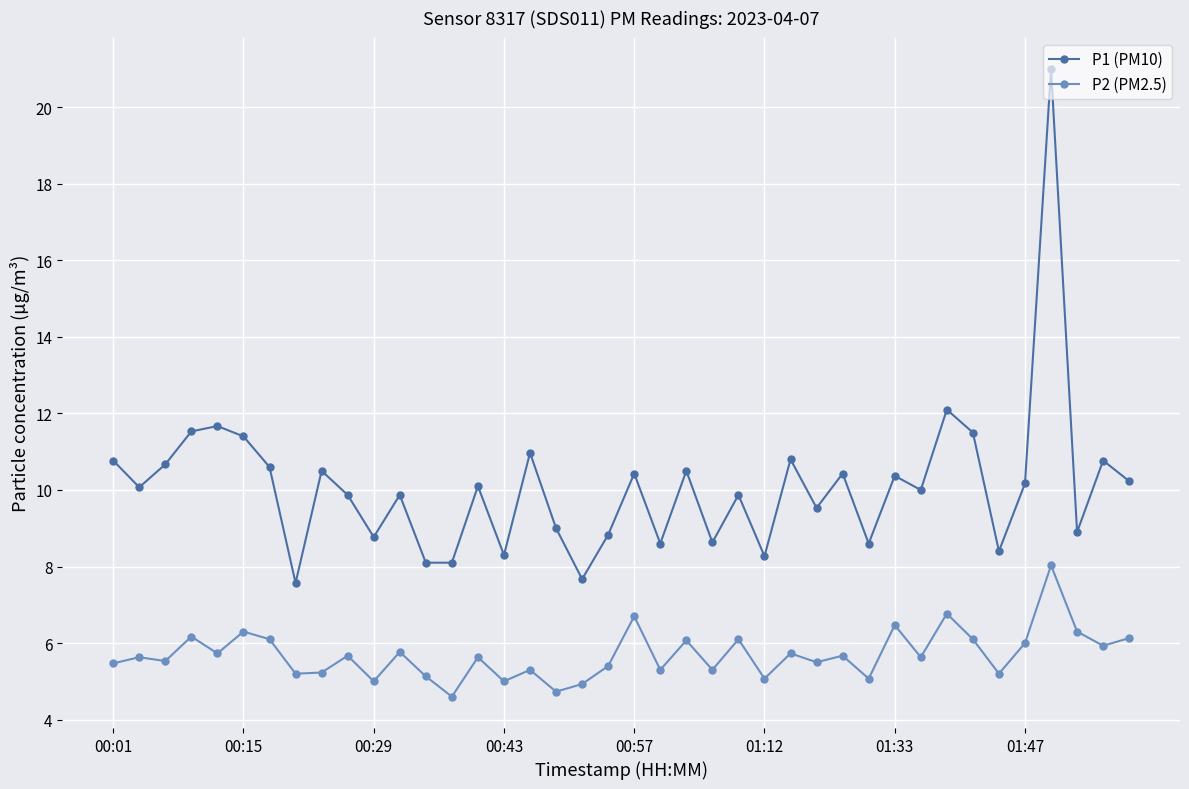

Does the chart have visible grid lines?

Yes